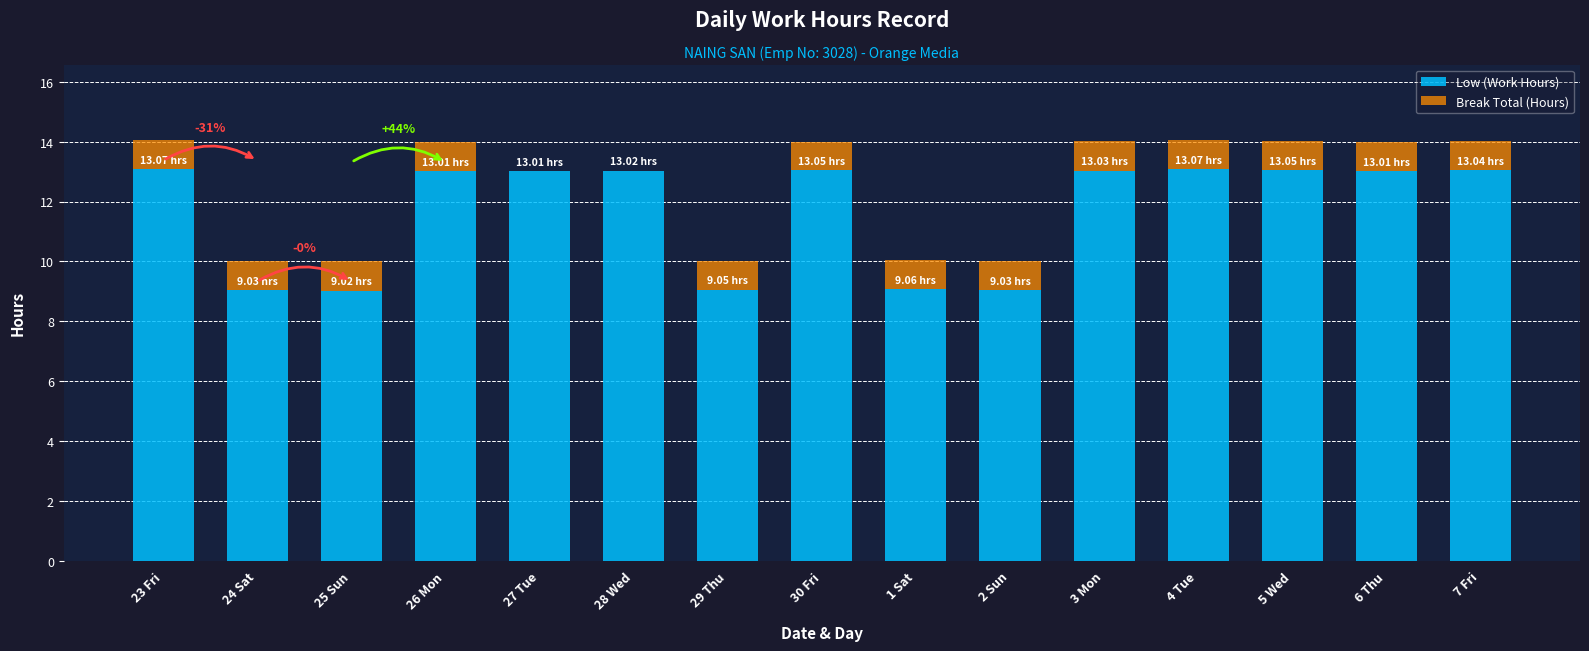

Count the number of categories in the chart.

15